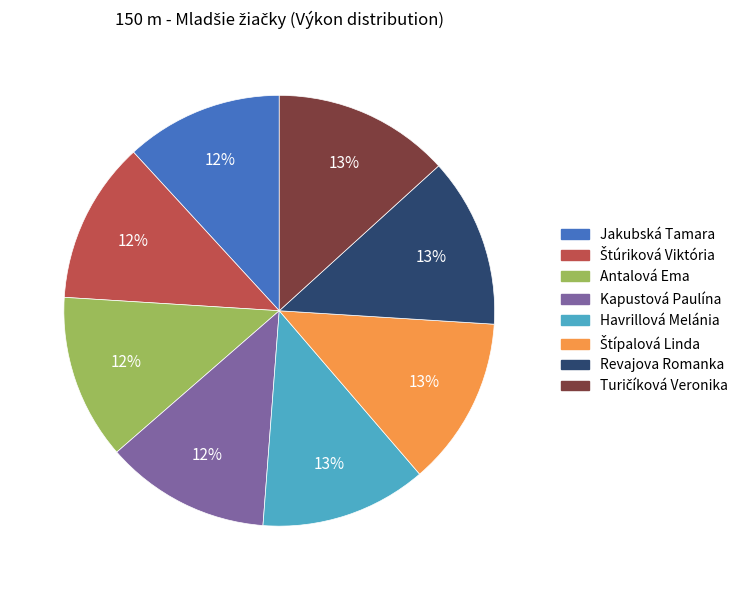

To the nearest percent, what is the combined percentage of Havrillová Melánia and Kapustová Paulína?

25%